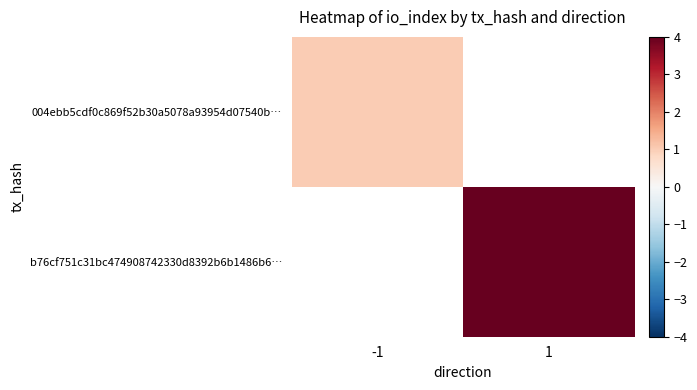

What is the approximate value of 004ebb5cdf0c869f52b30a5078a93954d07540b… at -1?

1.0